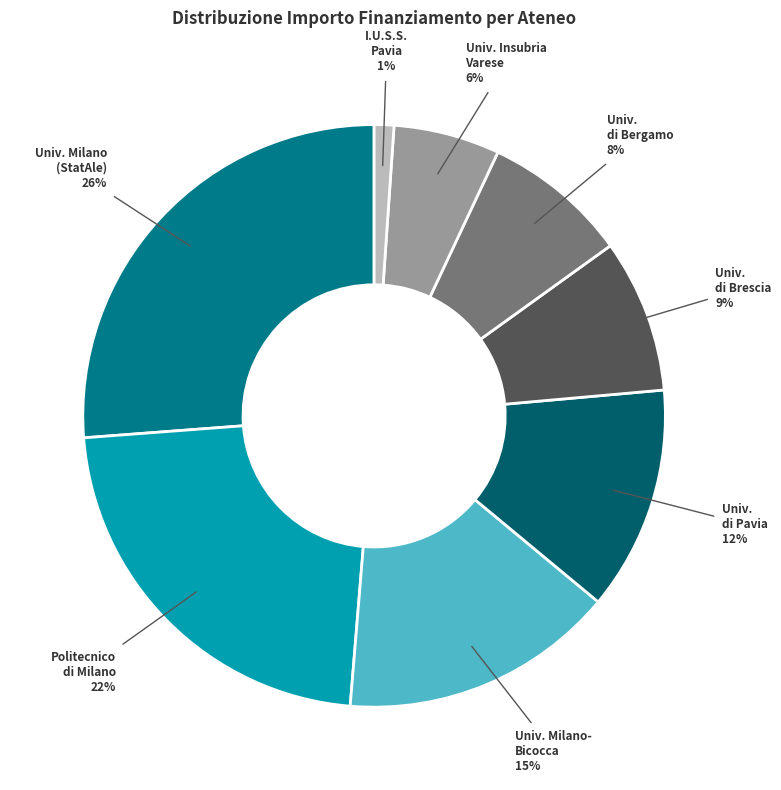

To the nearest percent, what is the average slice percentage?

12%